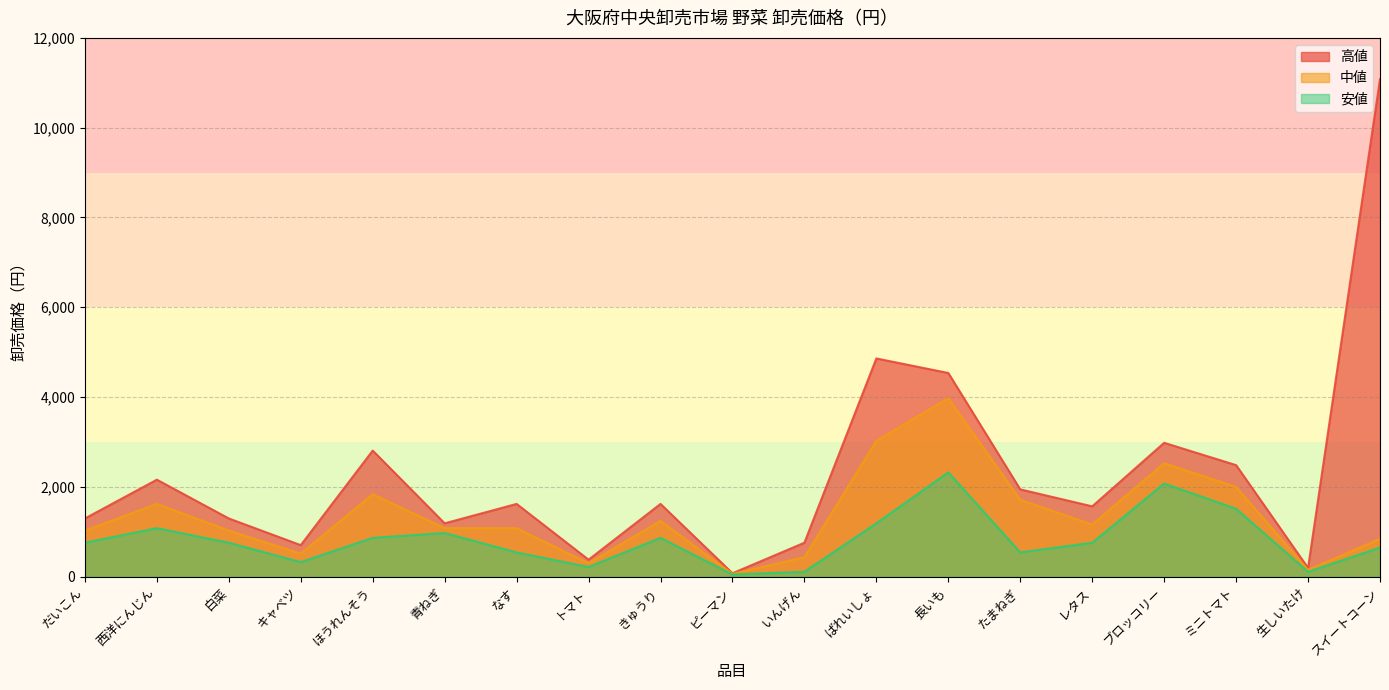

Rank the series at レタス from highest to lowest value.

高値, 中値, 安値